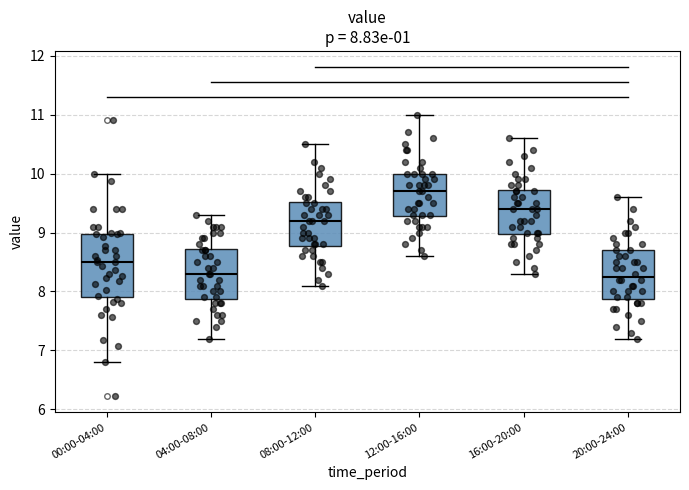

Comparing the boxes themselves (not the whiskers), which one is the tallest?

00:00-04:00